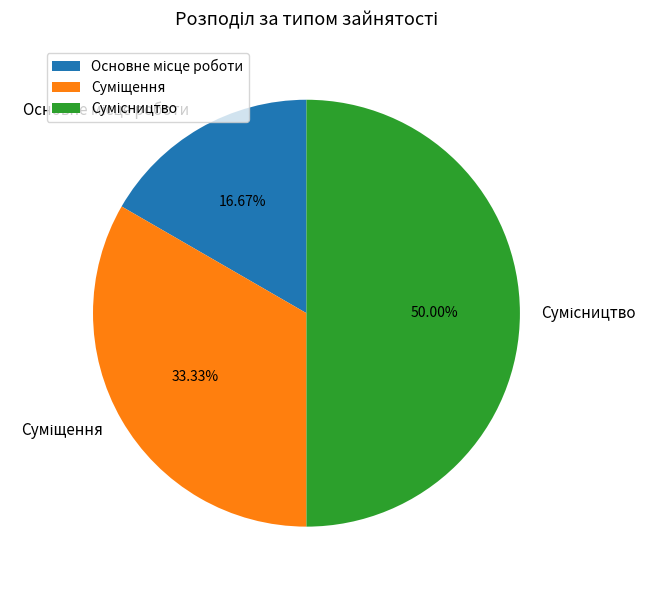

What is the largest slice in the pie chart?

Сумісництво